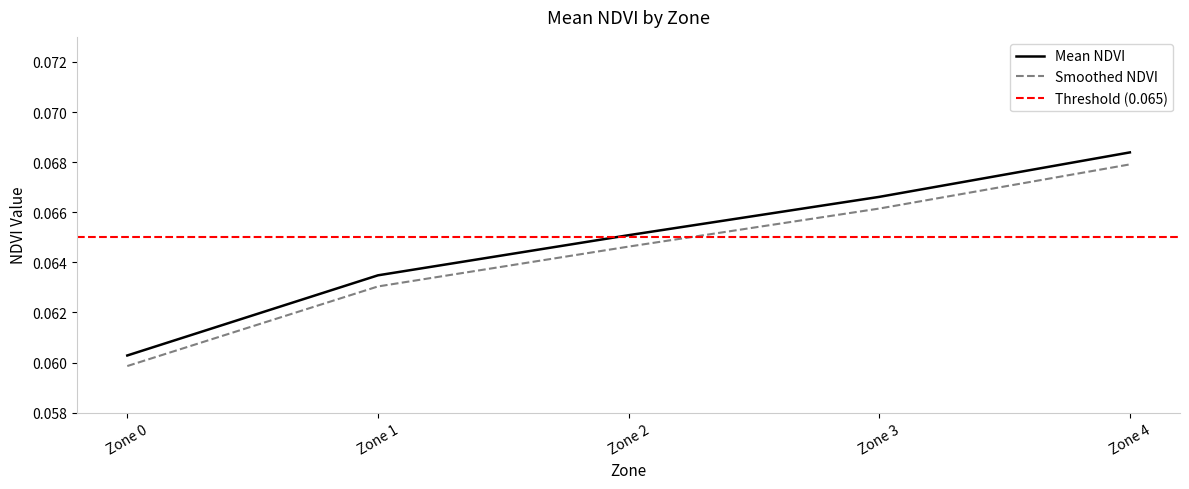

Rank the categories by value from highest to lowest.

Zone 4, Zone 3, Zone 2, Zone 1, Zone 0